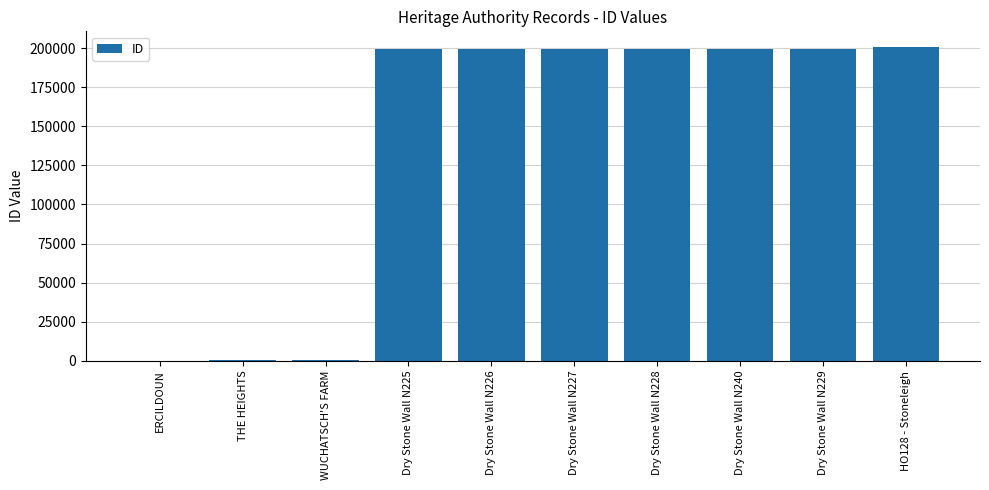

What is the sum of all values?

1399339